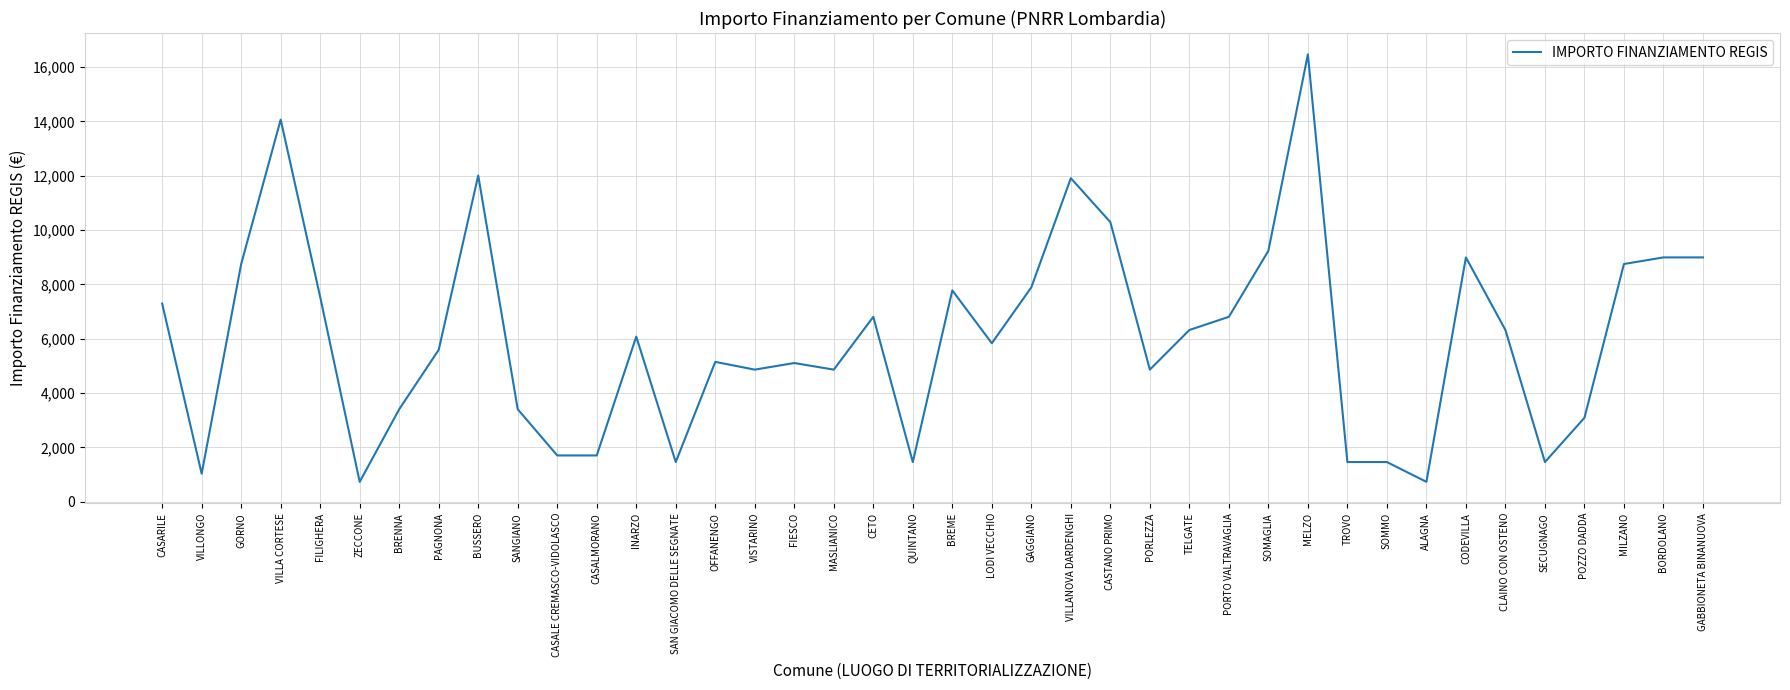

What is the ratio of the value at MASLIANICO to the value at CASALMORANO?

2.9